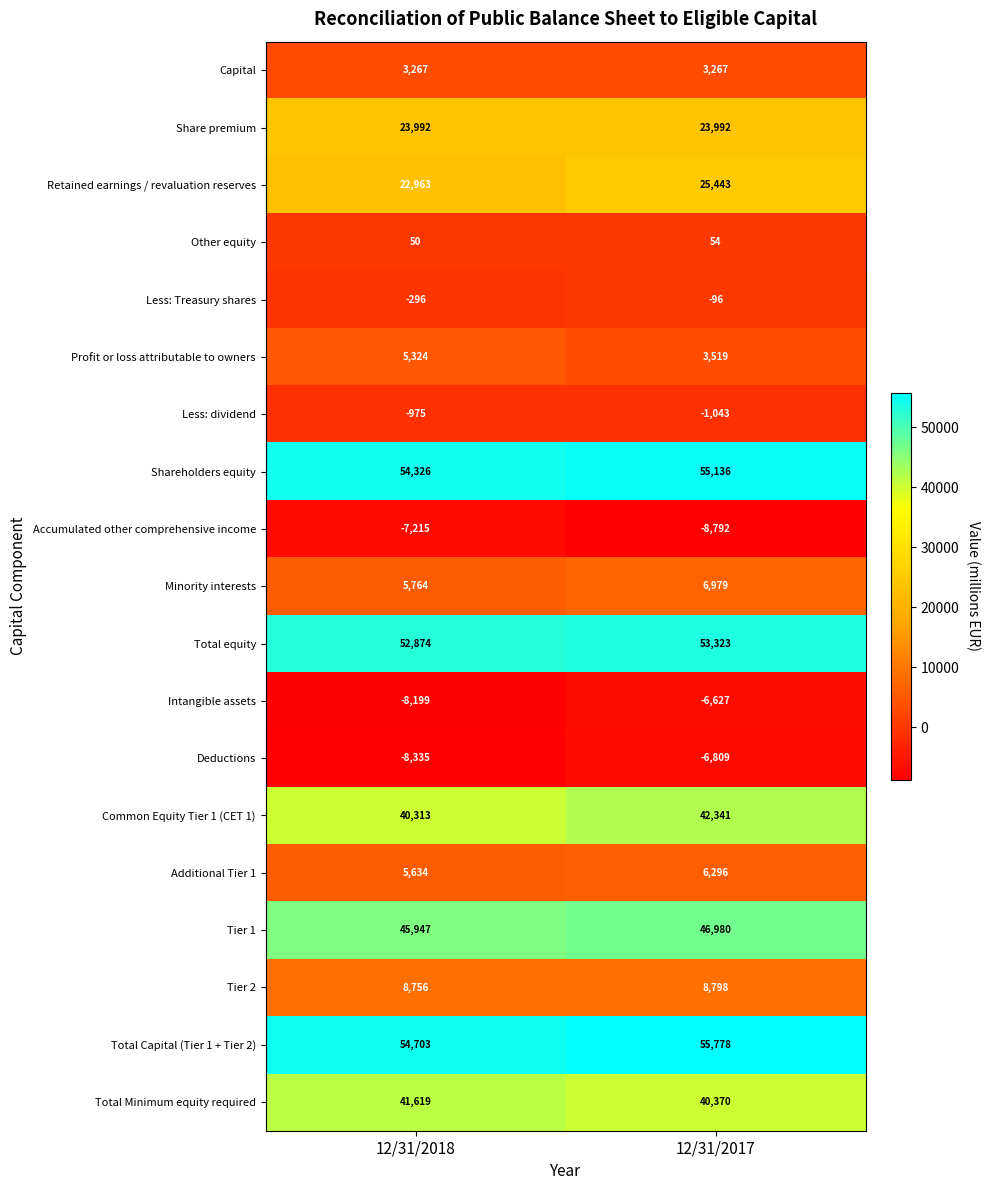

What is the sum of all Tier 2 values?

17554